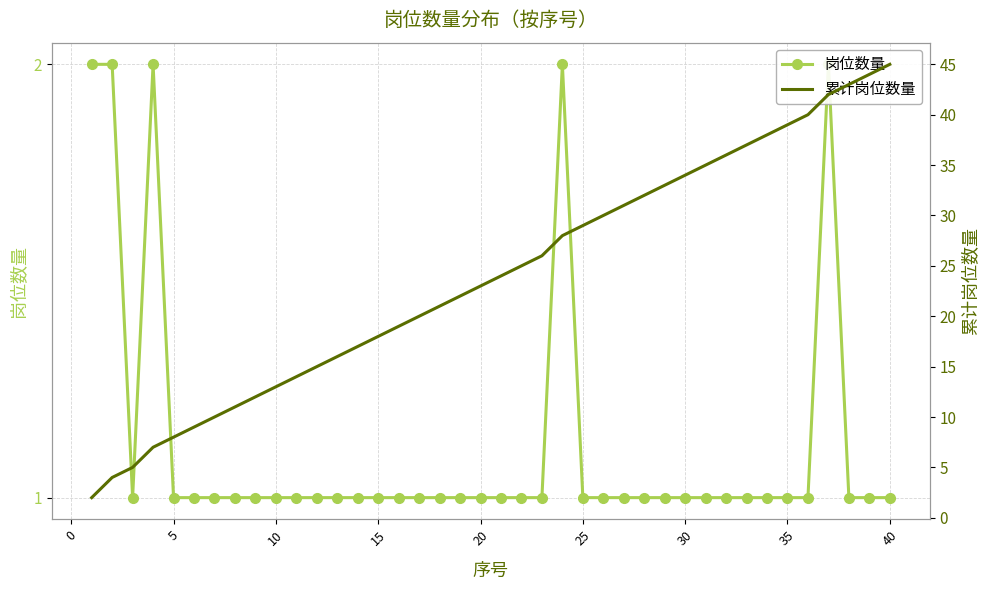

What is the difference between the second highest and second lowest values in the 累计岗位数量 series?

40